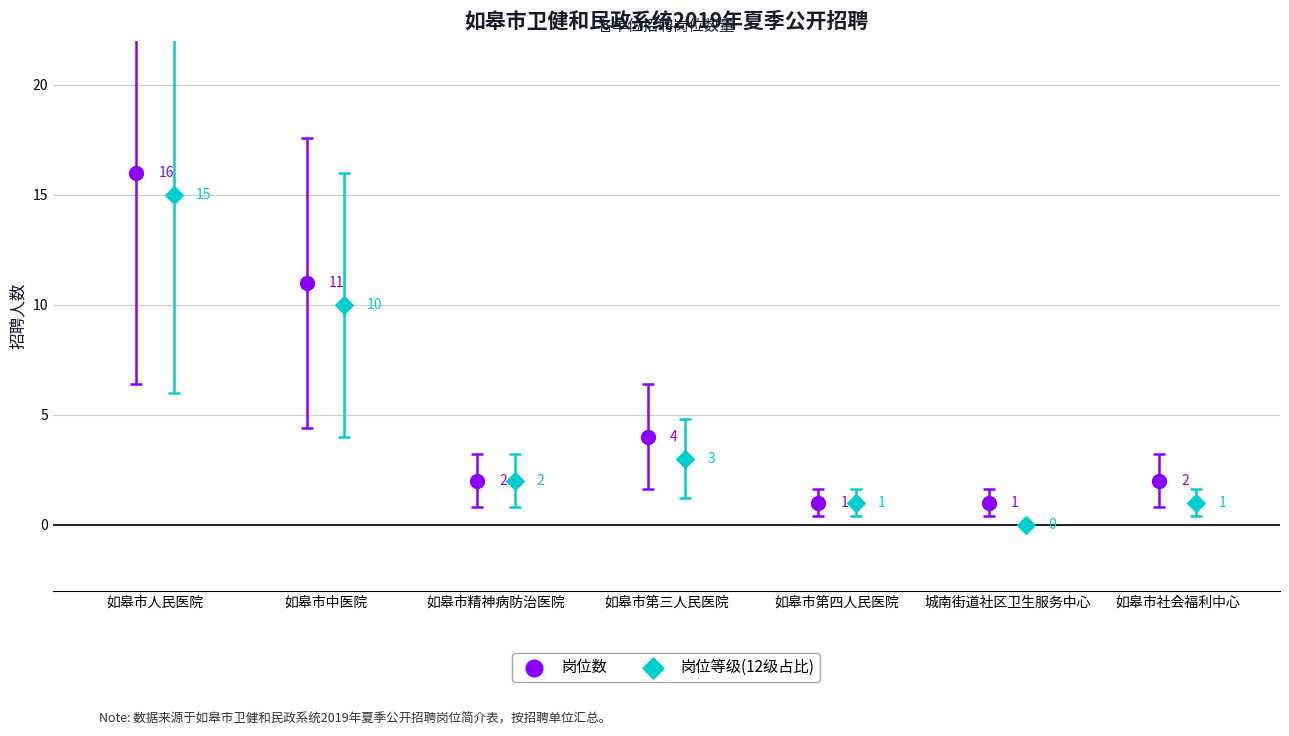

Which series reaches the maximum Y coordinate?

岗位数